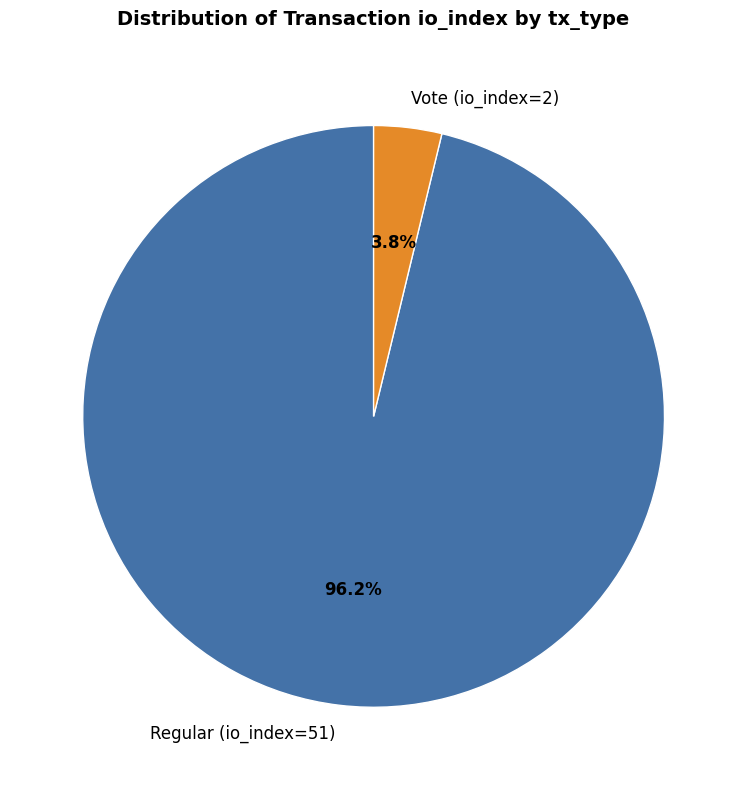

To the nearest percent, what is the difference between the largest and smallest slice percentages?

92%